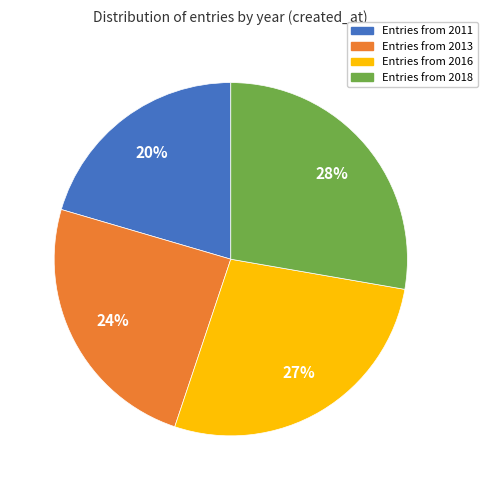

Is there a majority slice in this chart?

No